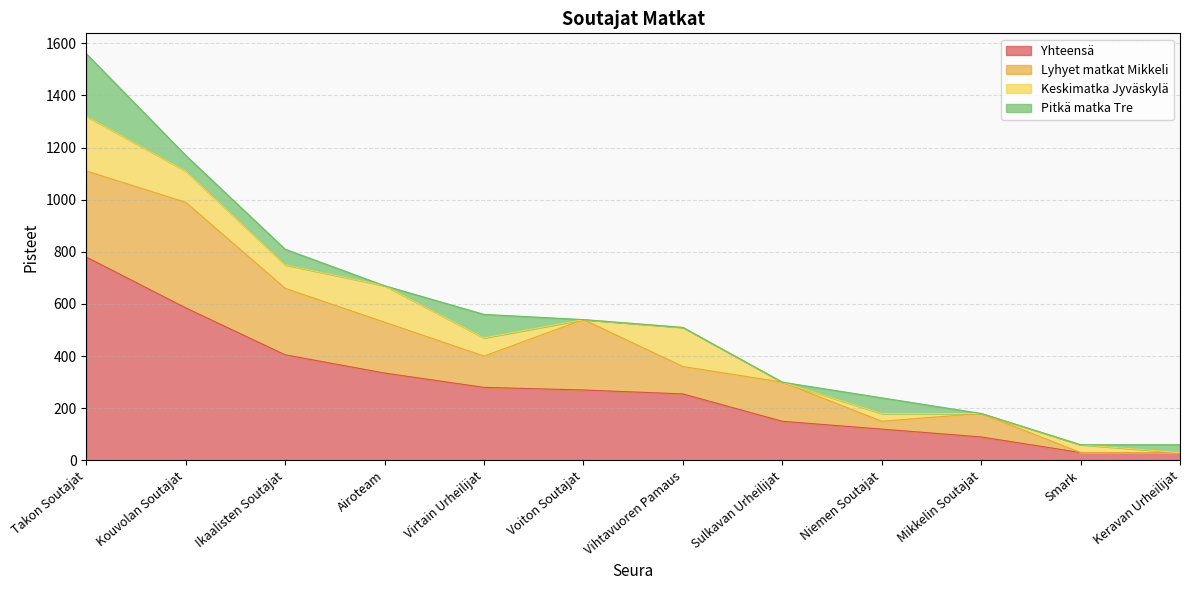

Reading left to right, what are all the values shown in this chart?

Yhteensä: Takon Soutajat=780	Kouvolan Soutajat=585	Ikaalisten Soutajat=405	Airoteam=335	Virtain Urheilijat=280	Voiton Soutajat=270	Vihtavuoren Pamaus=255	Sulkavan Urheilijat=150	Niemen Soutajat=120	Mikkelin Soutajat=90	Smark=30	Keravan Urheilijat=30
Lyhyet matkat Mikkeli: Takon Soutajat=330	Kouvolan Soutajat=405	Ikaalisten Soutajat=255	Airoteam=195	Virtain Urheilijat=120	Voiton Soutajat=270	Vihtavuoren Pamaus=105	Sulkavan Urheilijat=150	Niemen Soutajat=30	Mikkelin Soutajat=90	Smark=0	Keravan Urheilijat=0
Keskimatka Jyväskylä: Takon Soutajat=210	Kouvolan Soutajat=120	Ikaalisten Soutajat=90	Airoteam=140	Virtain Urheilijat=70	Voiton Soutajat=0	Vihtavuoren Pamaus=150	Sulkavan Urheilijat=0	Niemen Soutajat=30	Mikkelin Soutajat=0	Smark=30	Keravan Urheilijat=0
Pitkä matka Tre: Takon Soutajat=240	Kouvolan Soutajat=60	Ikaalisten Soutajat=60	Airoteam=0	Virtain Urheilijat=90	Voiton Soutajat=0	Vihtavuoren Pamaus=0	Sulkavan Urheilijat=0	Niemen Soutajat=60	Mikkelin Soutajat=0	Smark=0	Keravan Urheilijat=30